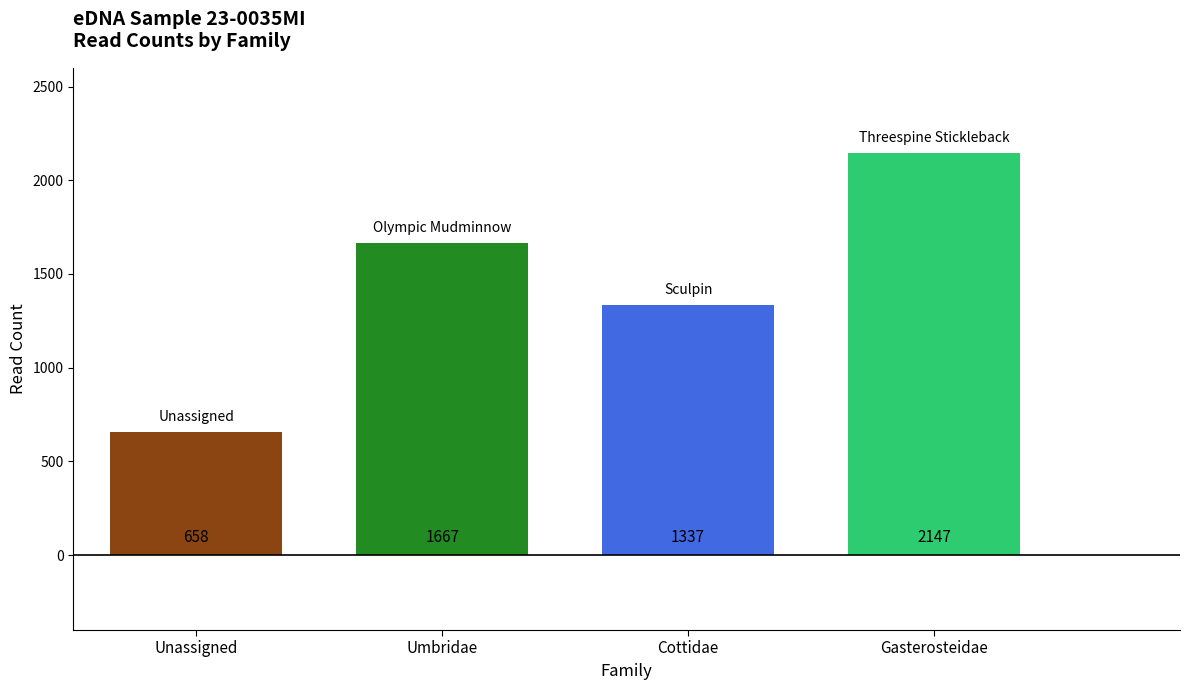

What is the difference between the values at Gasterosteidae and Umbridae?

480